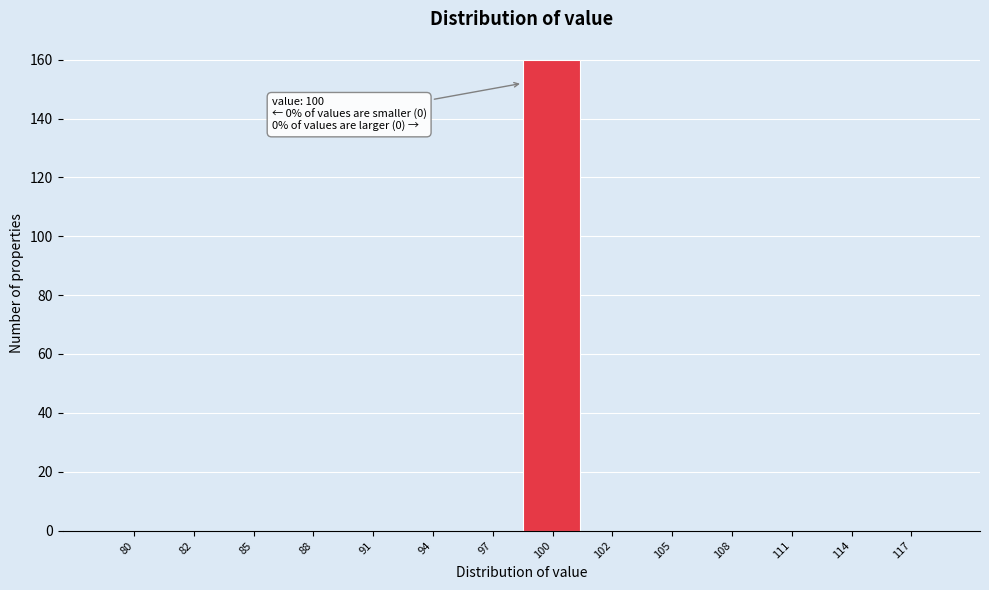

Reading left to right, extract all data points from this chart.

80=0	82=0	85=0	88=0	91=0	94=0	97=0	100=160	102=0	105=0	108=0	111=0	114=0	117=0